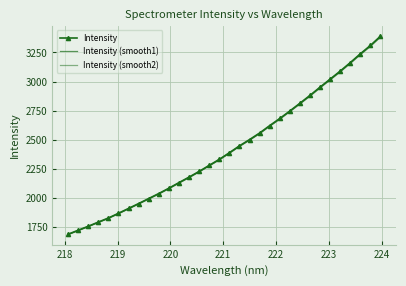

What is the lowest value of the Intensity (smooth2) series?

1684.0